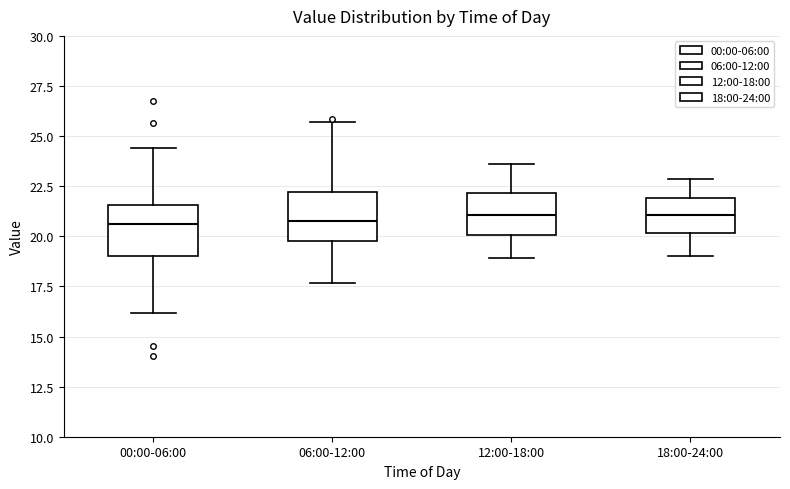

Reading left to right, read every box against the y-axis: the position of its median line, the range the box covers, and the ends of its whiskers. The values are not printed on the chart, so give them approximately, as read against the axis.

00:00-06:00: median 20.5, box 19.0 to 21.5, whiskers 16.0 to 24.5
06:00-12:00: median 21.0, box 20.0 to 22.0, whiskers 17.5 to 25.5
12:00-18:00: median 21.0, box 20.0 to 22.0, whiskers 19.0 to 23.5
18:00-24:00: median 21.0, box 20.0 to 22.0, whiskers 19.0 to 23.0